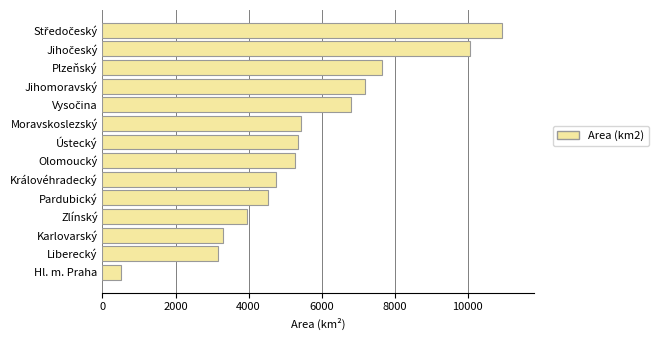

What is the difference between the second highest and second lowest values?

6894.6